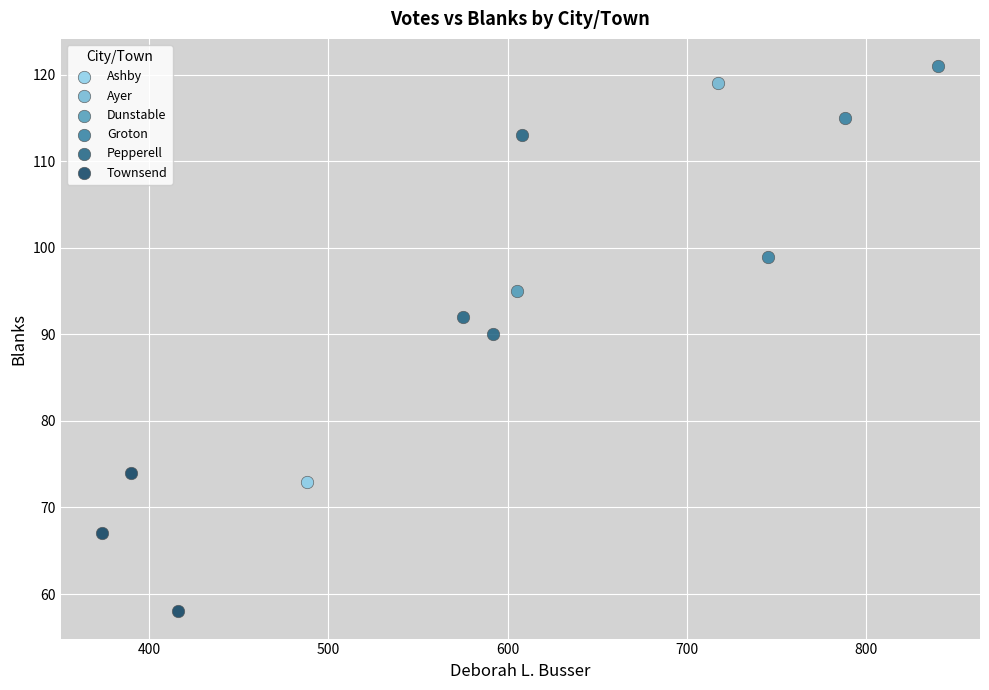

Which series contains the highest Y value?

Groton